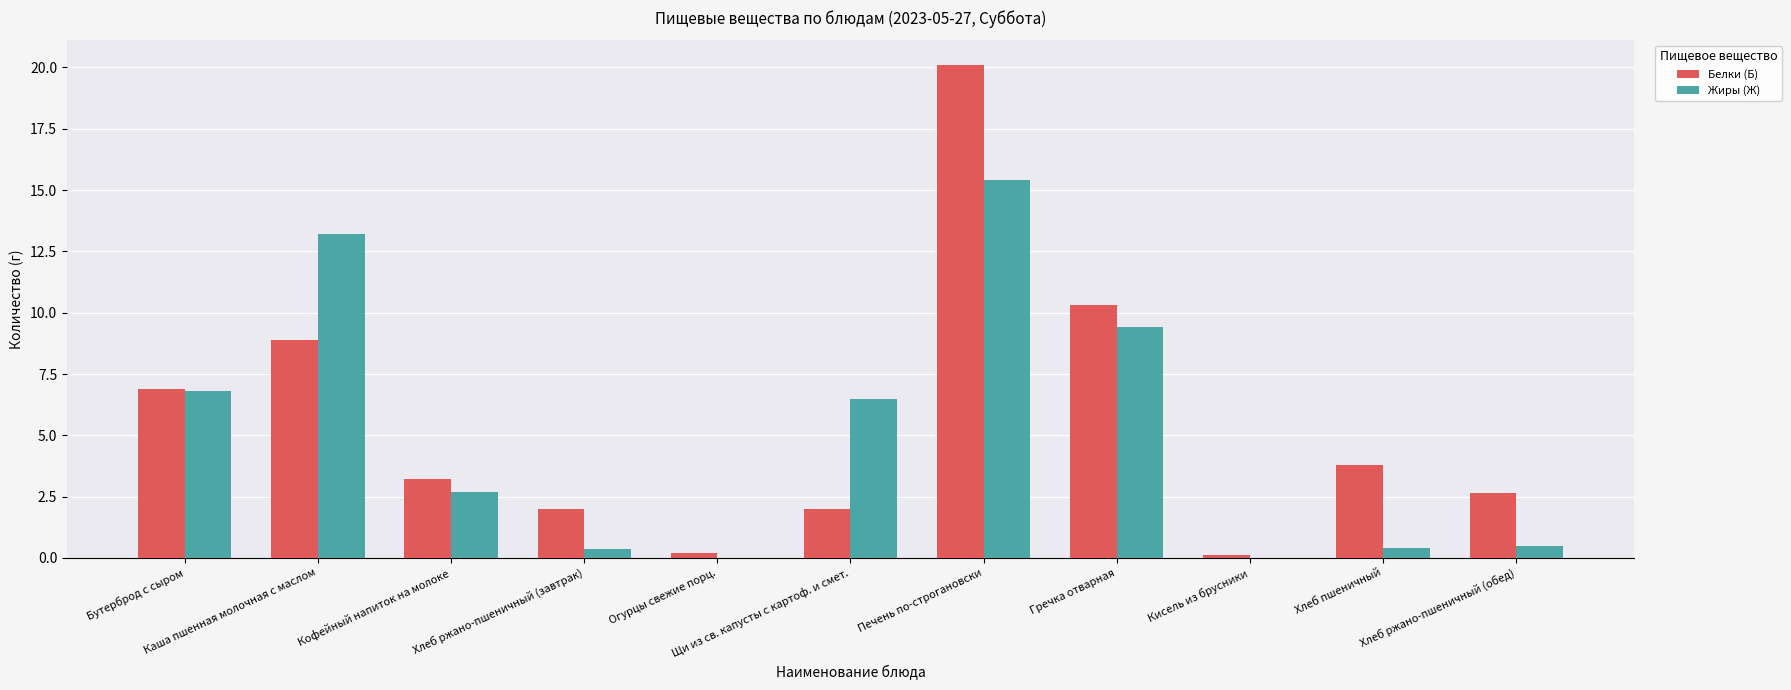

What are all the series names shown in the legend?

Белки (Б), Жиры (Ж)